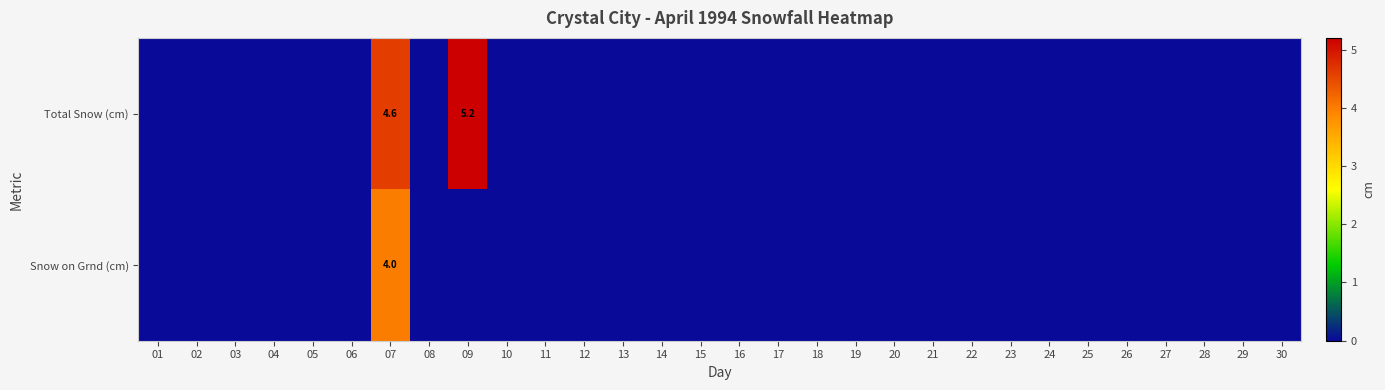

The value of Snow on Grnd (cm) at 07 is 4.0. True or false?

True